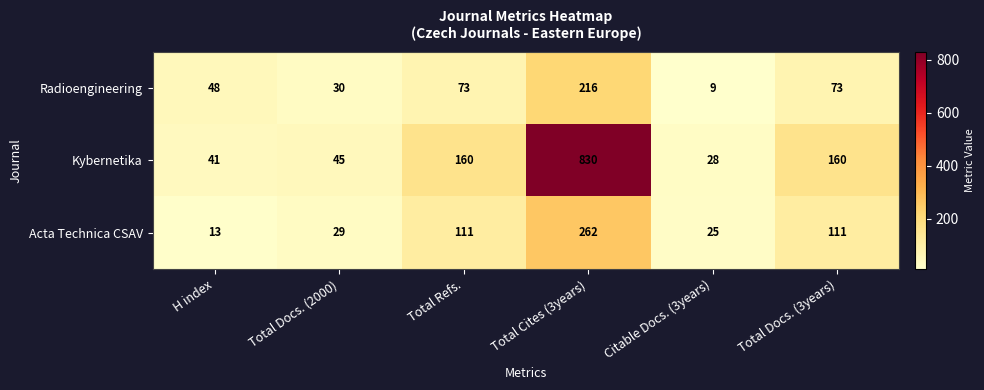

What is the sum of all Radioengineering values?

449